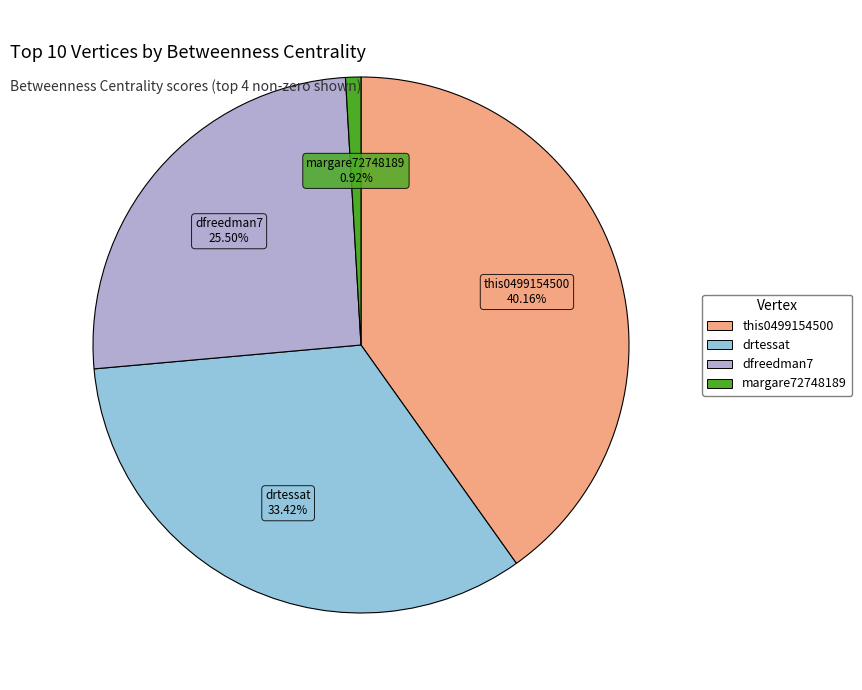

The this0499154500 slice represents 32% of the pie. True or false?

False